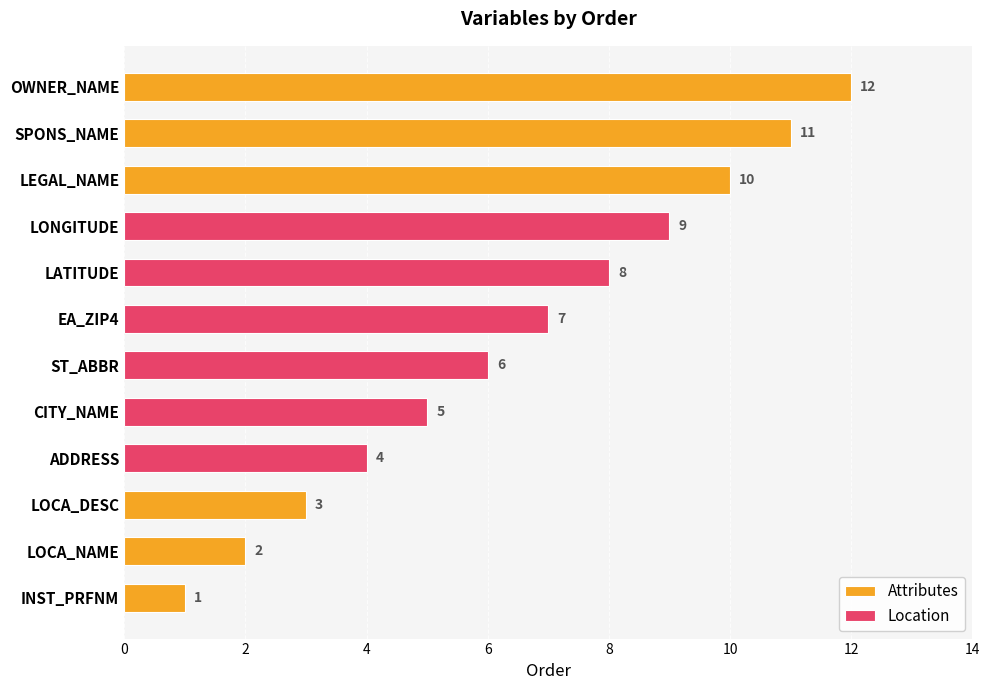

Reading right to left, list all the values displayed in this chart.

Attributes: 12	11	10	3	2	1
Location: 9	8	7	6	5	4